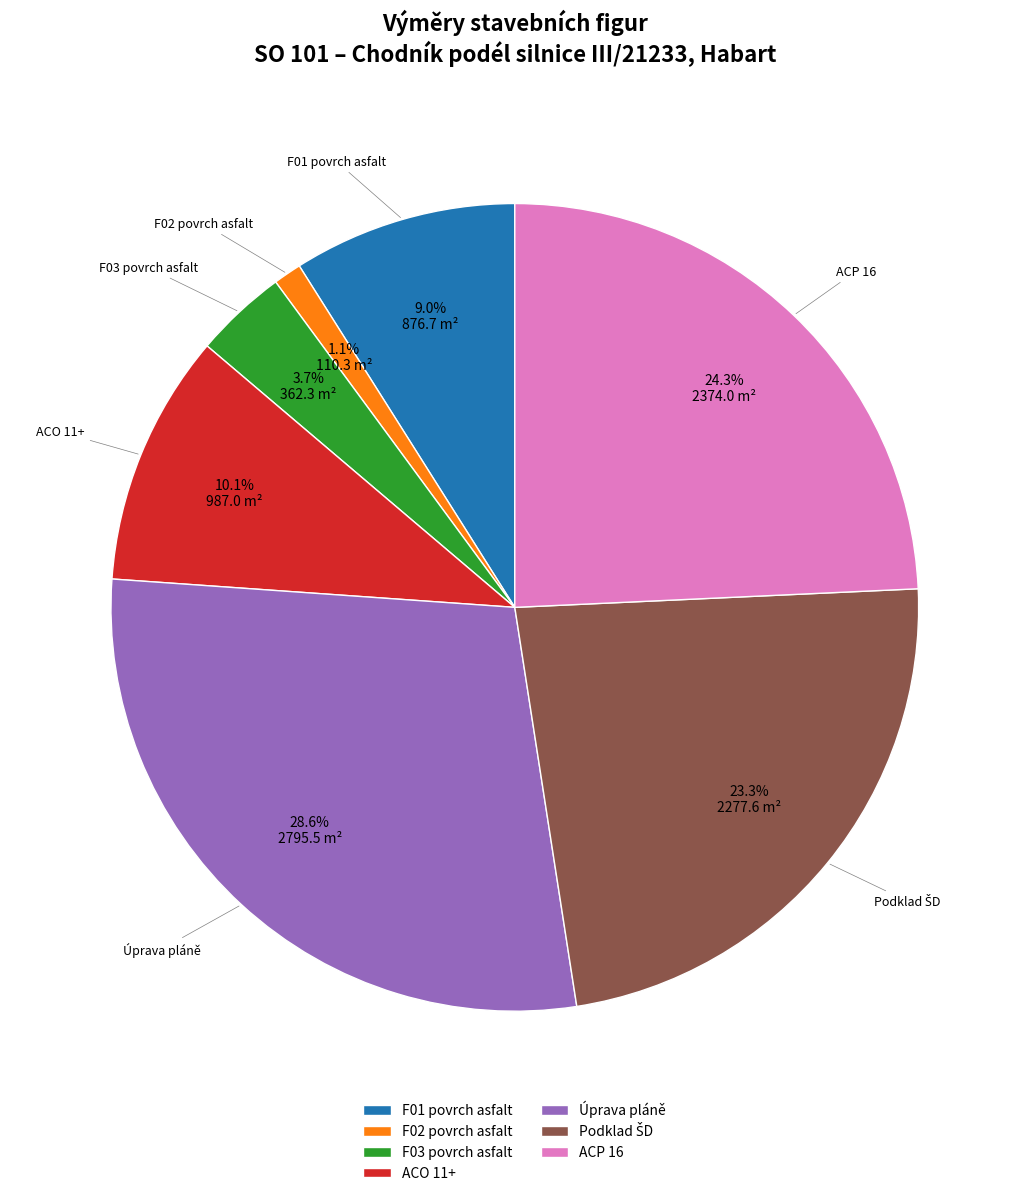

Which category has the biggest portion of the pie?

Úprava pláně